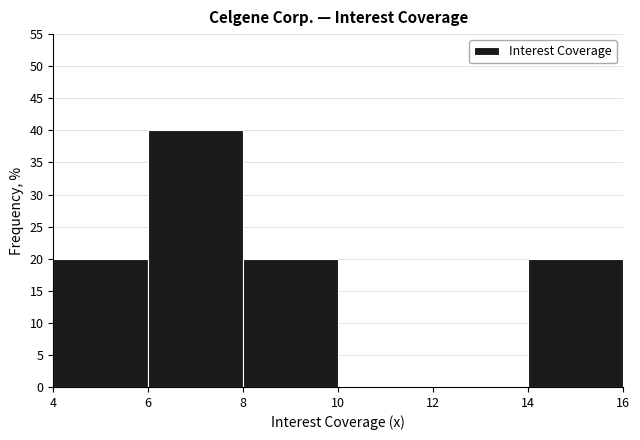

Reading left to right, transcribe this chart: for each bar, give the range it covers on the x-axis and its height. The values are not printed on the chart, so give them approximately, as read against the axis.

4 to 6: 20
6 to 8: 40
8 to 10: 20
10 to 12: 0
12 to 14: 0
14 to 16: 20